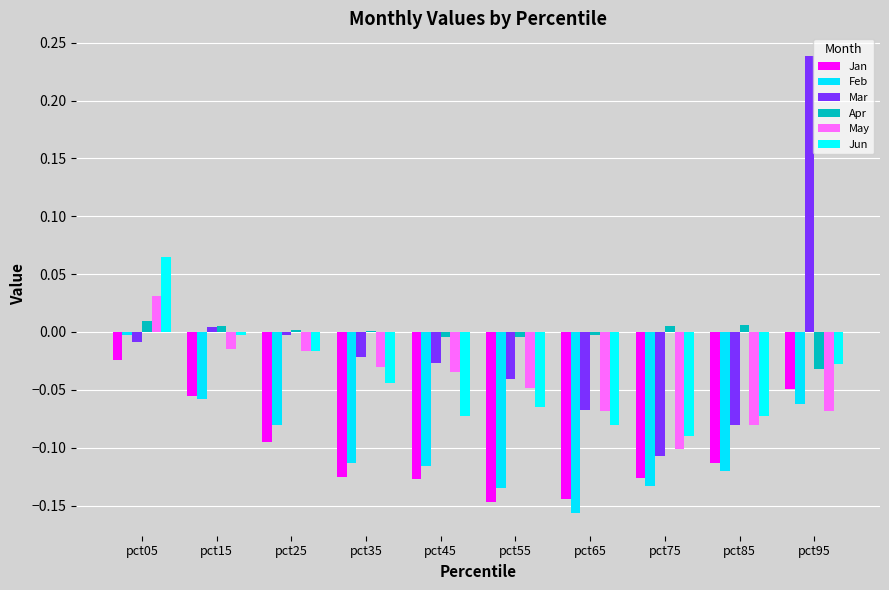

Are the bars grouped side by side (vs. stacked)?

Yes